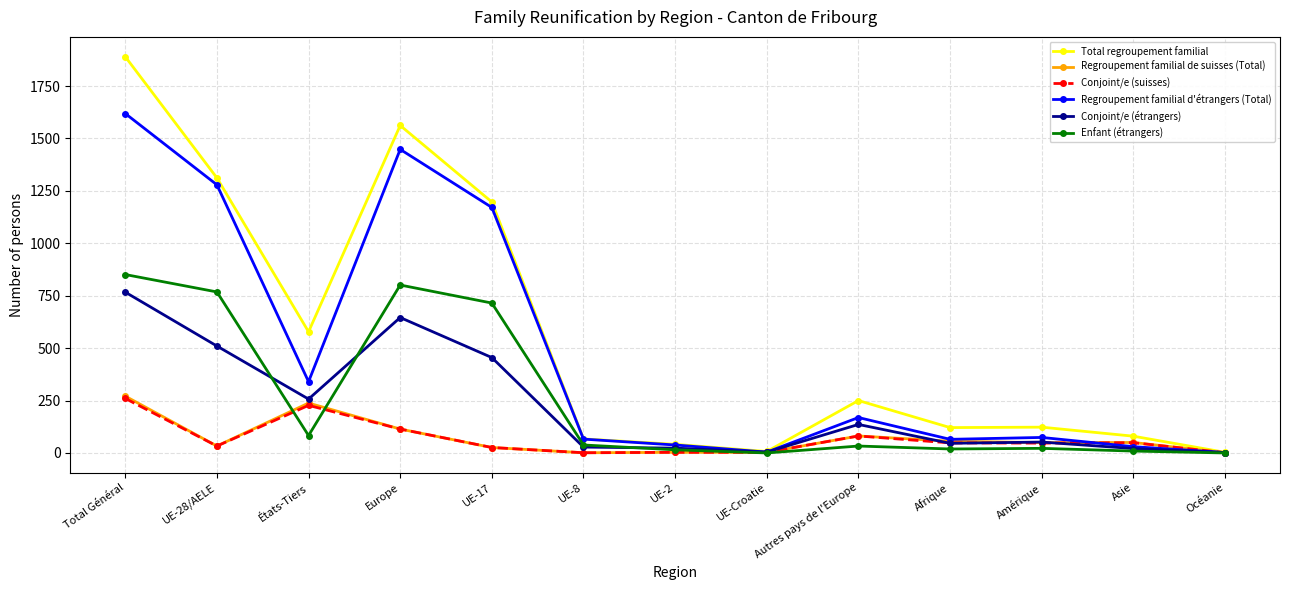

What is the difference between the second highest and second lowest values in the Total regroupement familial series?

1555